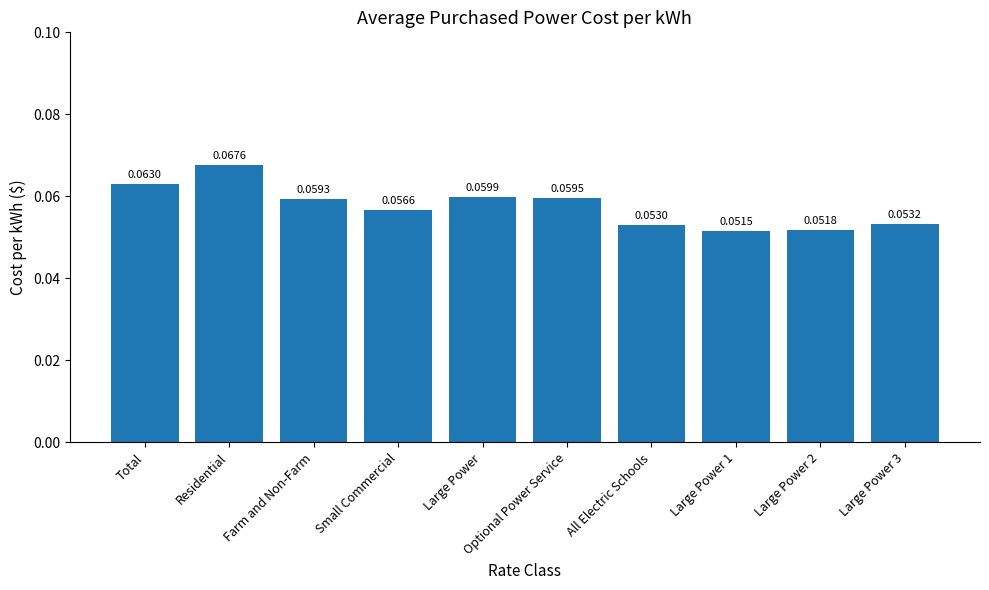

What is the label of the 7th bar from the left?

All Electric Schools